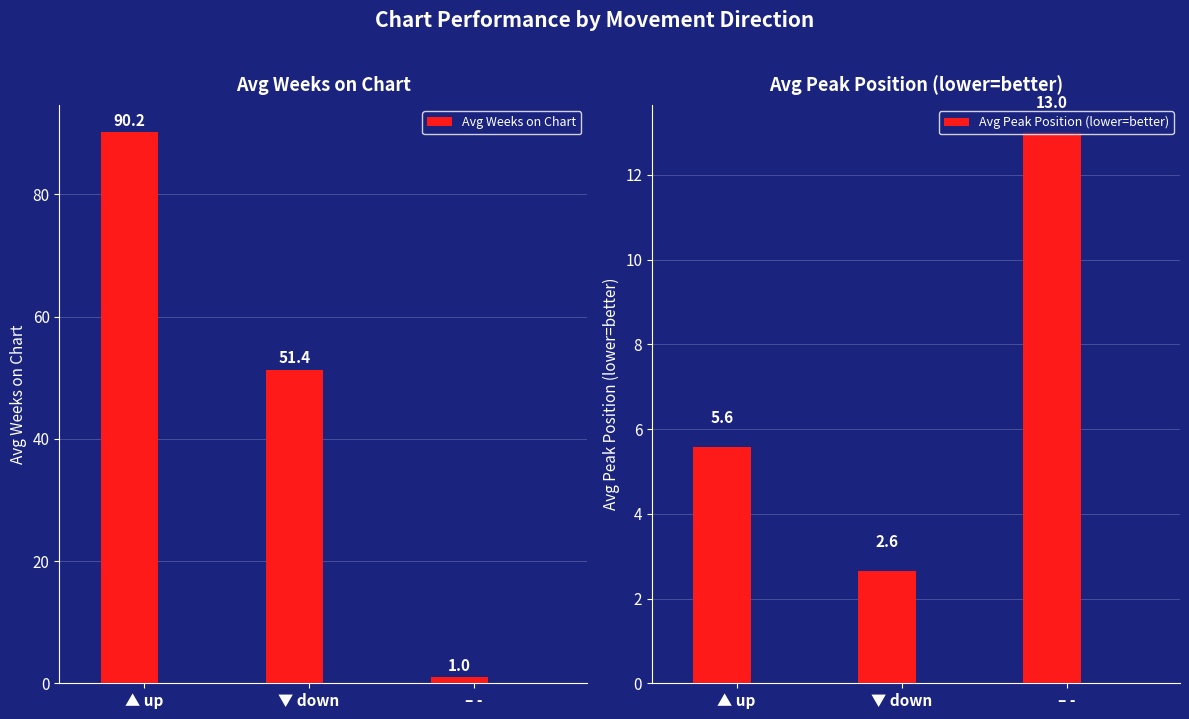

How many values in the Avg Weeks on Chart series exceed 51?

2